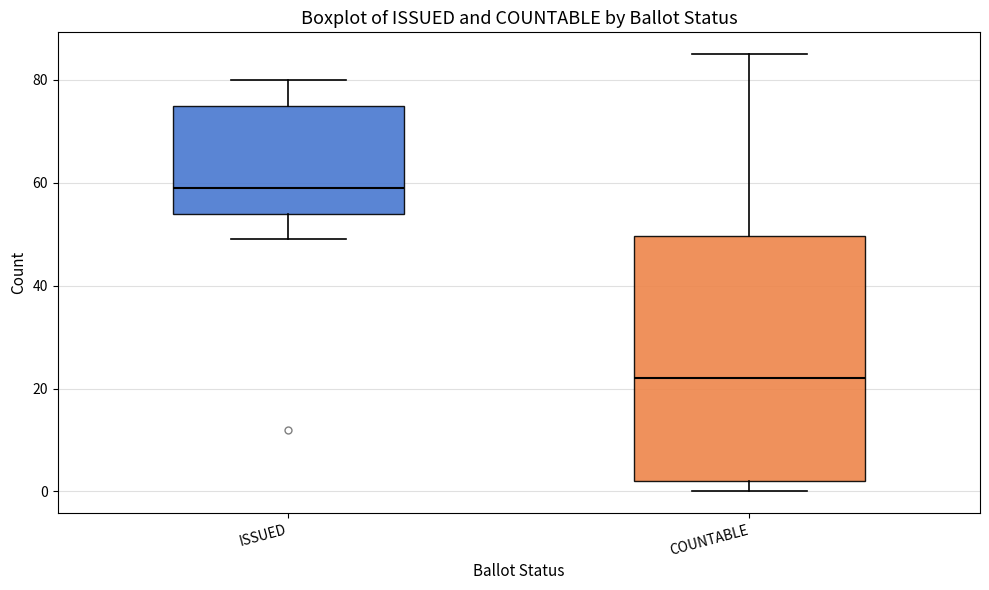

Where is the lower edge of the box for ISSUED on the y-axis? The values are not printed on the chart, so give them approximately, as read against the axis.

54